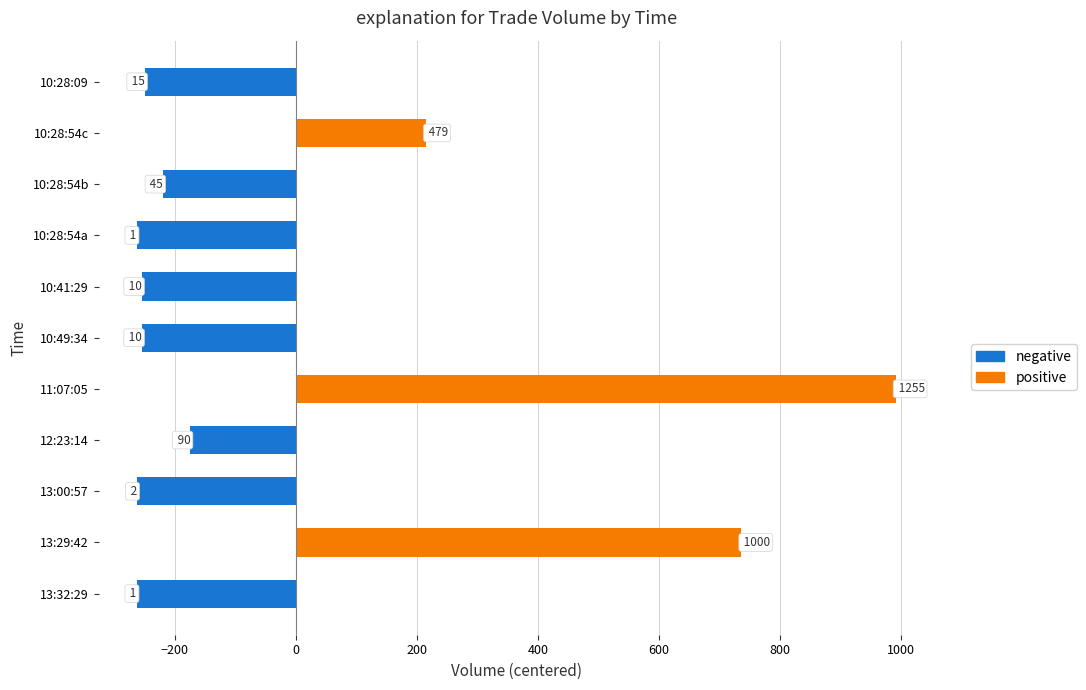

Are the bars horizontal?

Yes